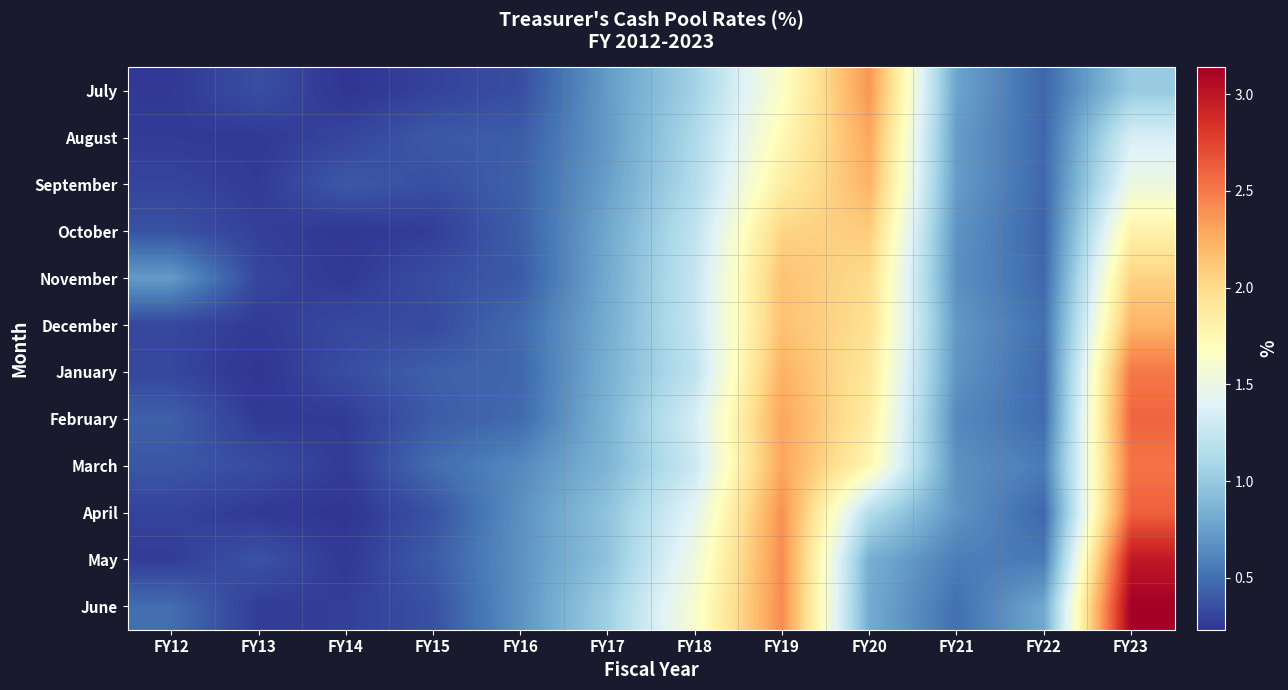

Which series has the largest total across all categories?

June